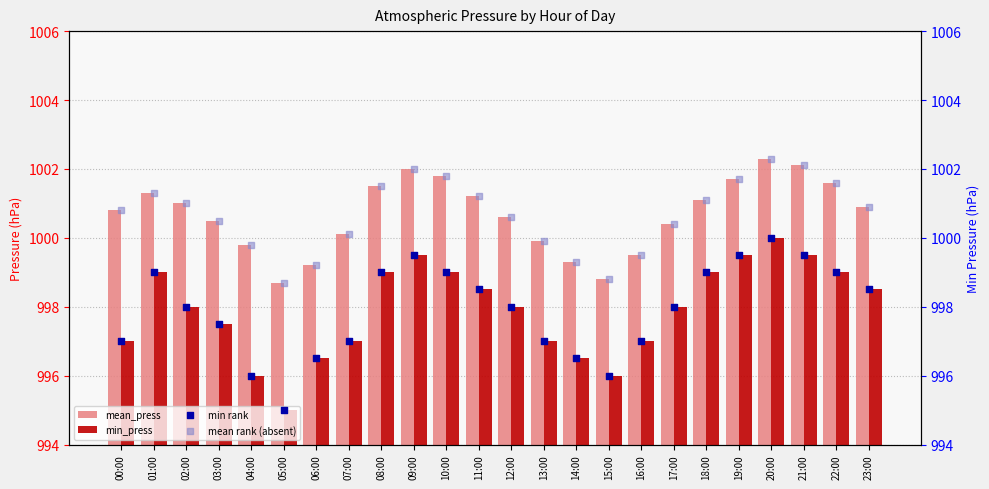

What are all the series names shown in the legend?

mean_press, min_press, min rank, mean rank (absent)